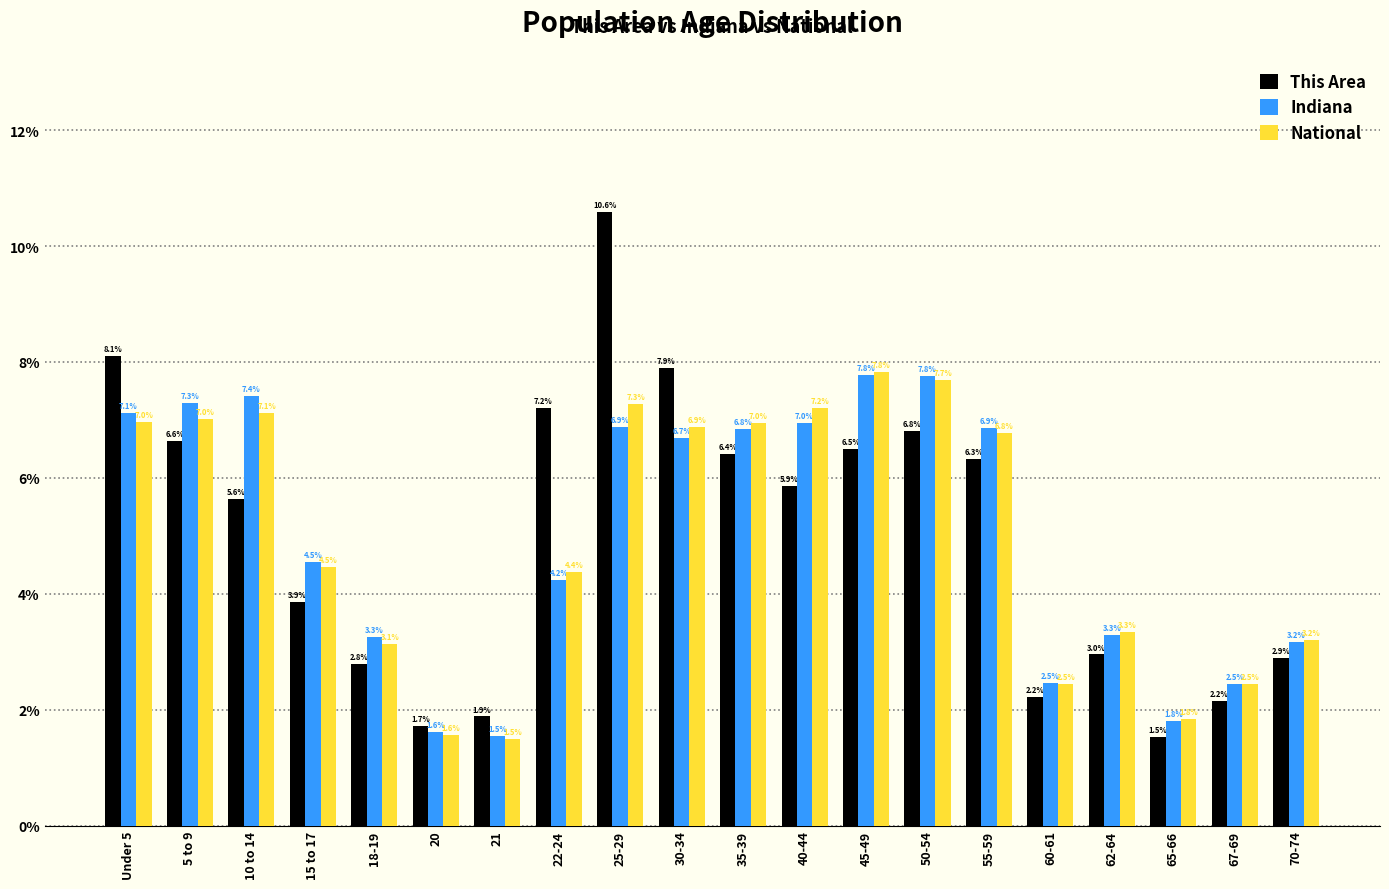

Reading right to left, list all the values displayed in this chart.

This Area: 2.9	2.2	1.5	3.0	2.2	6.3	6.8	6.5	5.9	6.4	7.9	10.6	7.2	1.9	1.7	2.8	3.9	5.6	6.6	8.1
Indiana: 3.2	2.5	1.8	3.3	2.5	6.9	7.8	7.8	7.0	6.8	6.7	6.9	4.2	1.5	1.6	3.3	4.5	7.4	7.3	7.1
National: 3.2	2.5	1.8	3.3	2.5	6.8	7.7	7.8	7.2	7.0	6.9	7.3	4.4	1.5	1.6	3.1	4.5	7.1	7.0	7.0